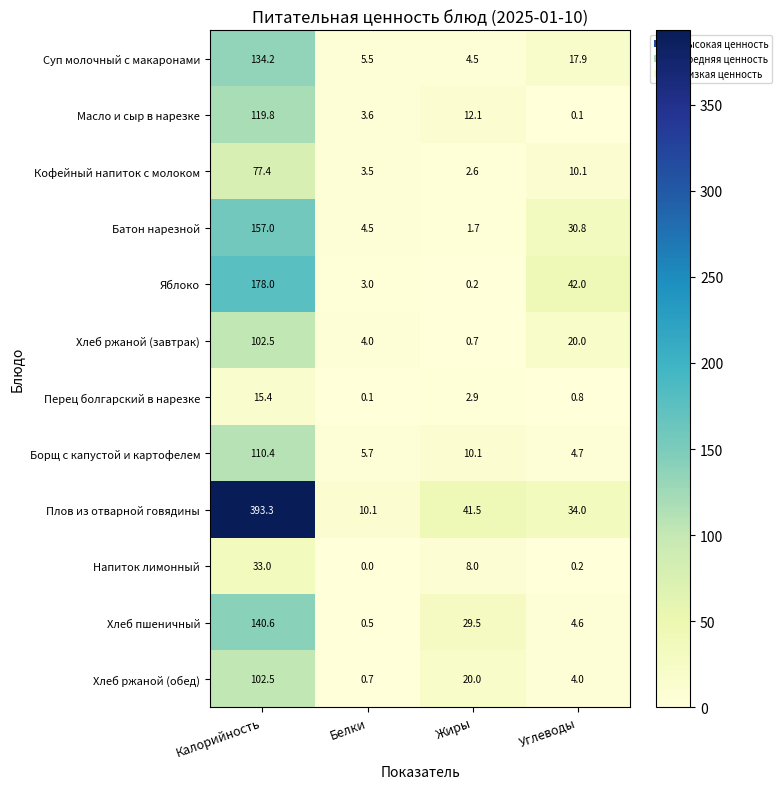

Rank the categories by Кофейный напиток с молоком value from highest to lowest.

Калорийность, Углеводы, Белки, Жиры